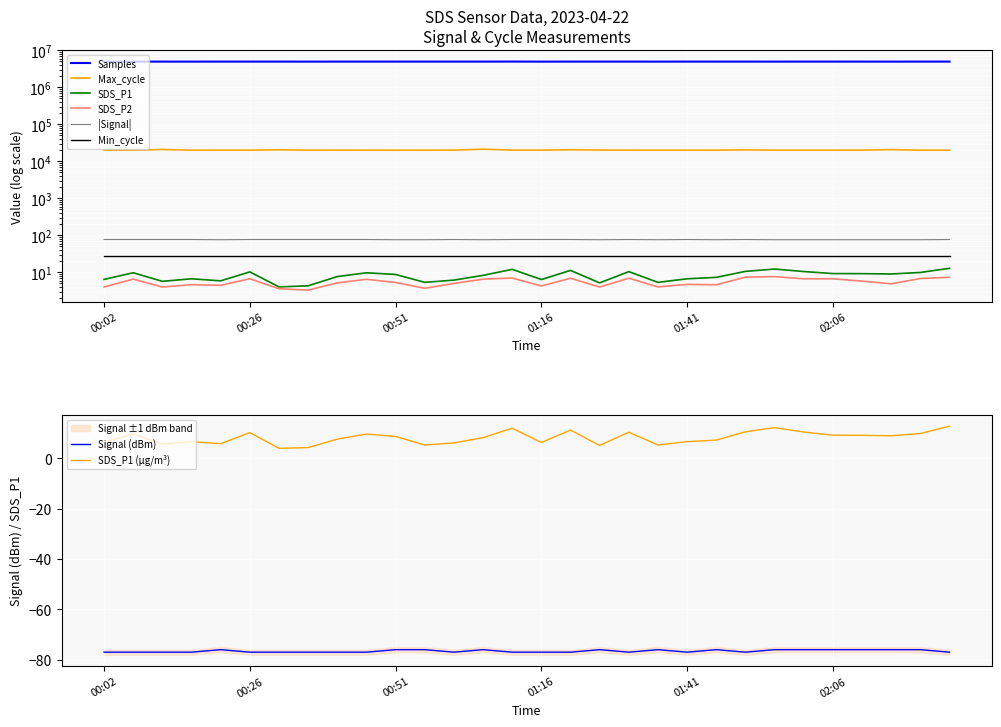

True or false: SDS_P1 and Max_cycle intersect in this chart.

False